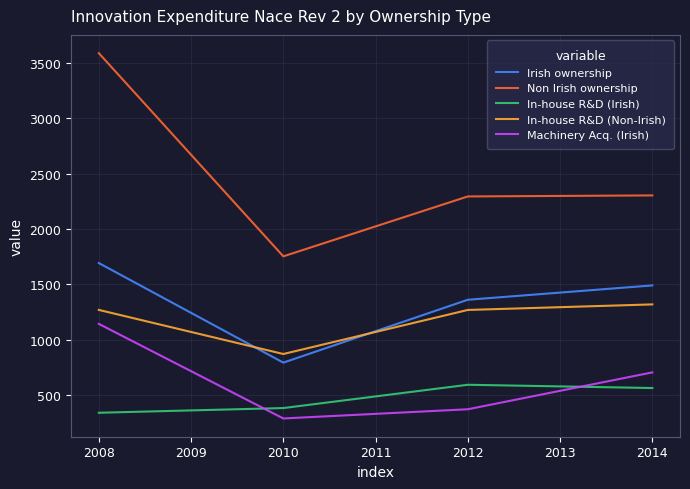

What is the difference between the second highest and minimum values in the Non Irish ownership series?

550.4